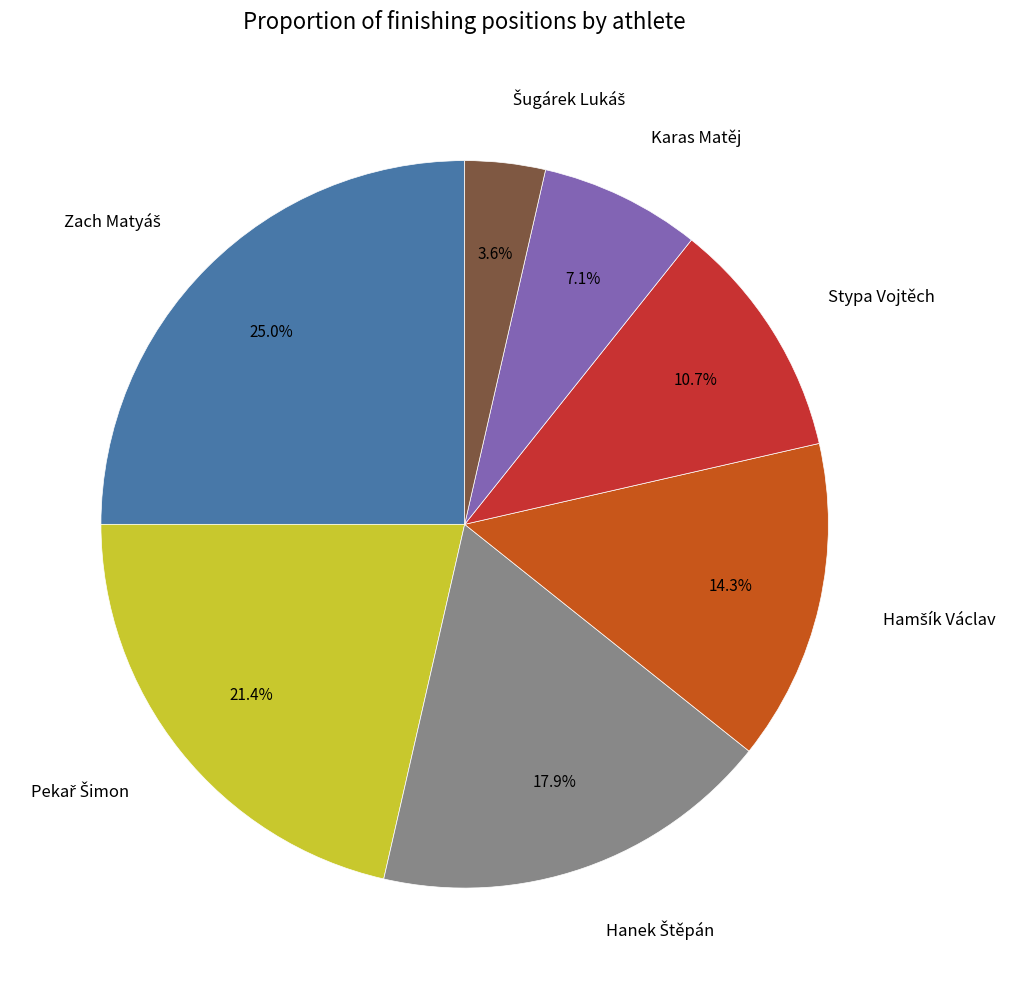

Is there a majority slice in this chart?

No